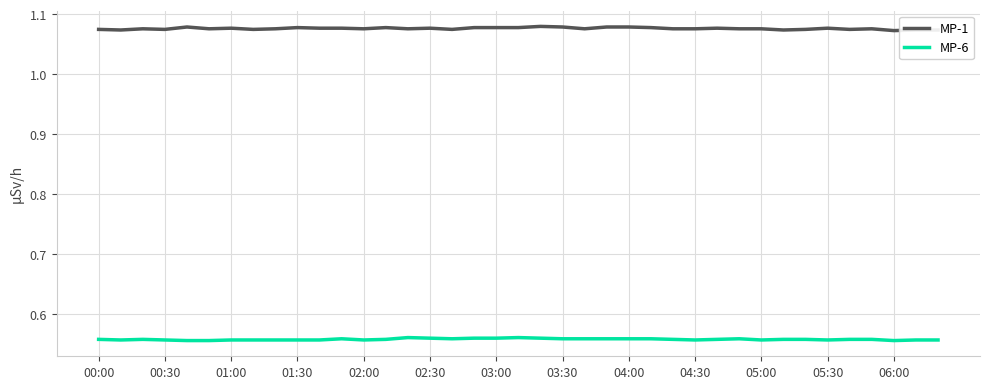

Rank the series by their average value, from lowest to highest.

MP-6, MP-1